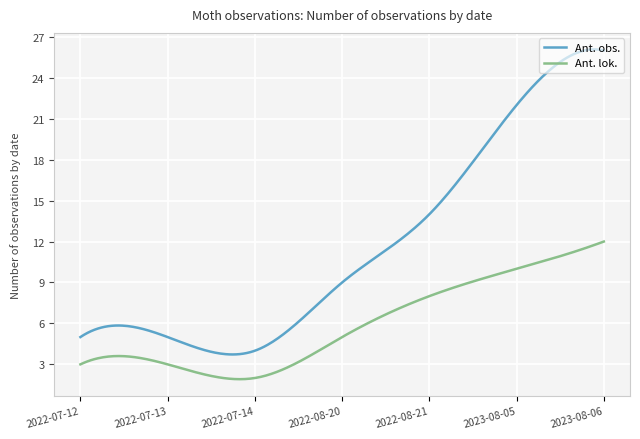

How many lines are shown in the chart?

2